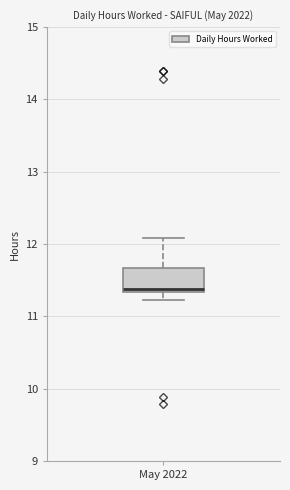

Transcribe this box plot: give where the median line is, the range the box spans, and where the two whiskers end, as read against the y-axis. The values are not printed on the chart, so give them approximately, as read against the axis.

median 11.4, box 11.3 to 11.7, whiskers 11.2 to 12.1